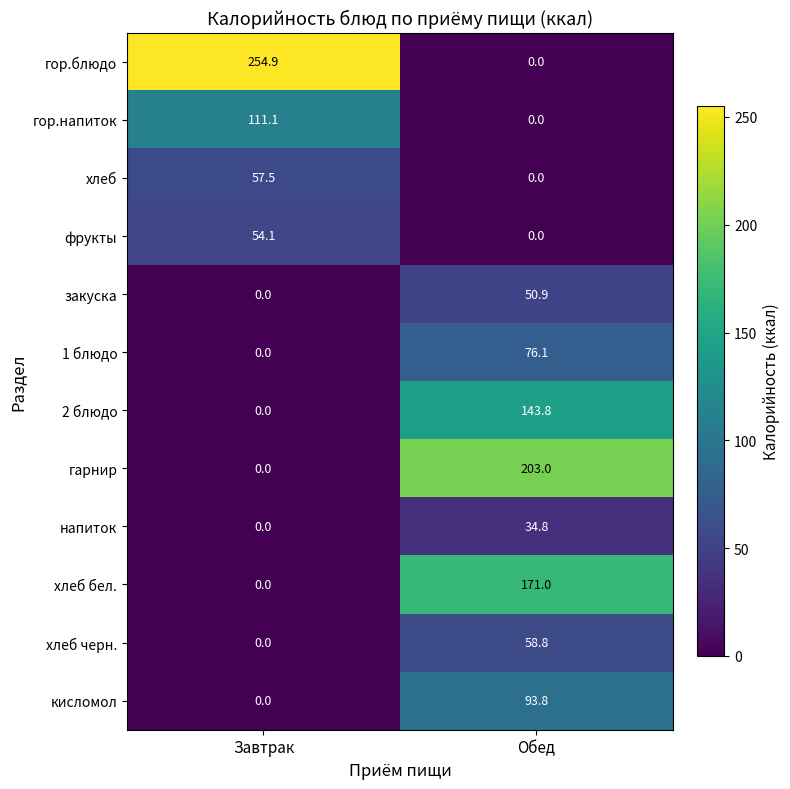

How many categories are shown in the chart?

2